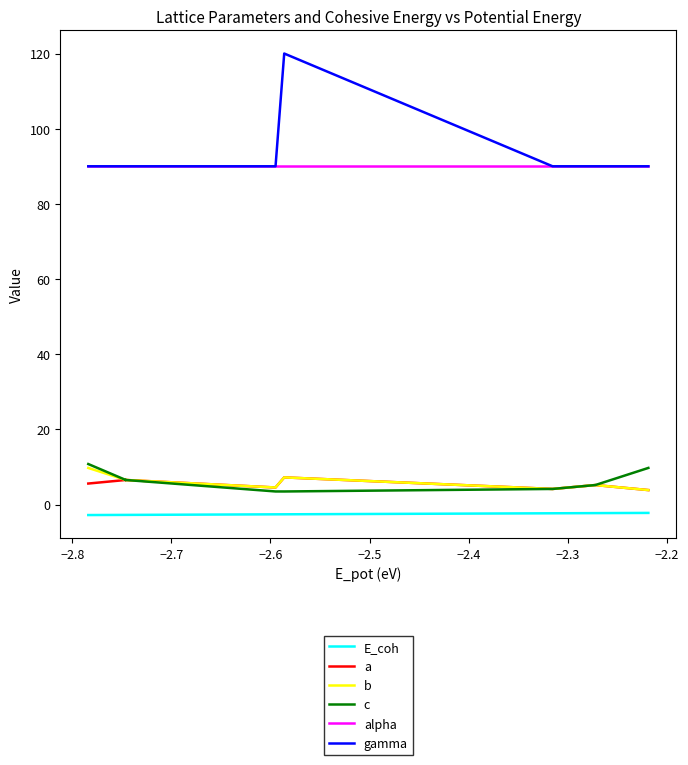

The E_coh series shows -4.6 at 9. True or false?

False